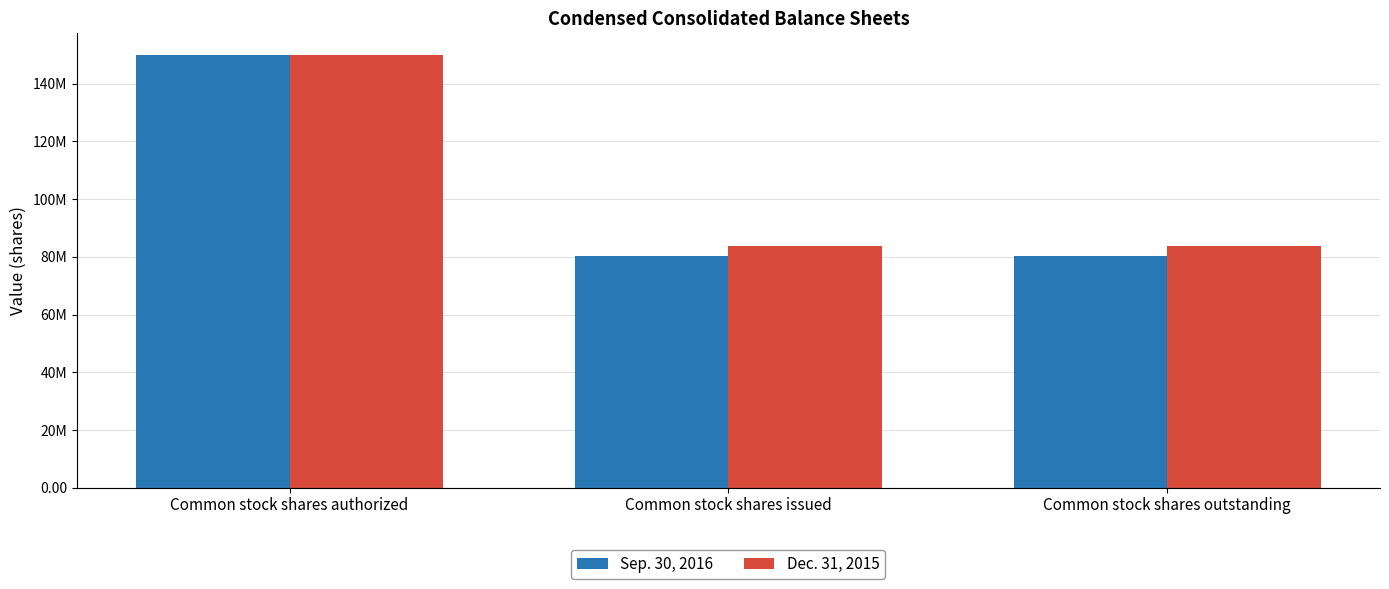

Which label corresponds to the smallest value in the chart?

Common stock shares issued